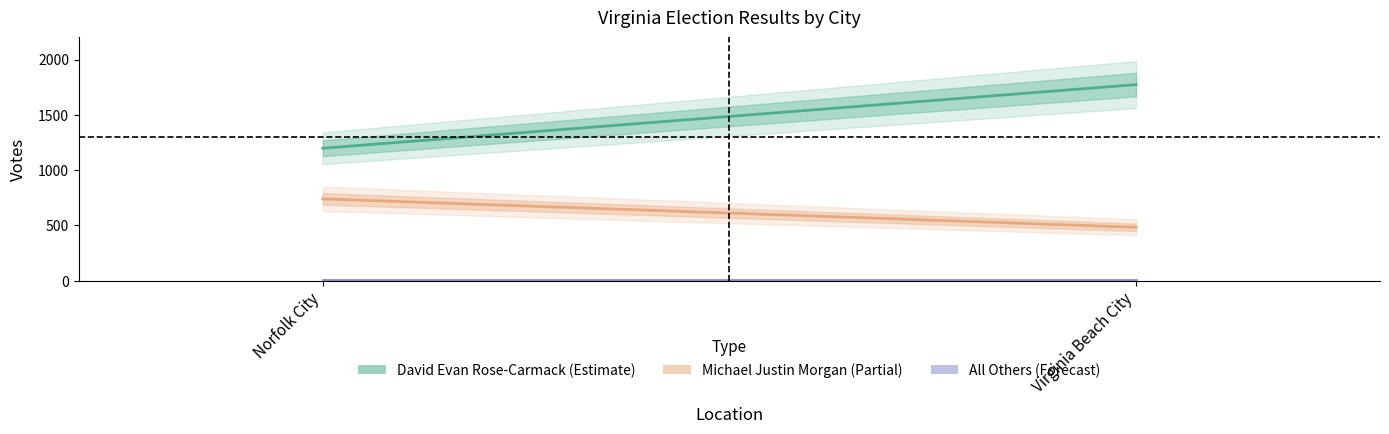

What is the smallest value displayed?

3